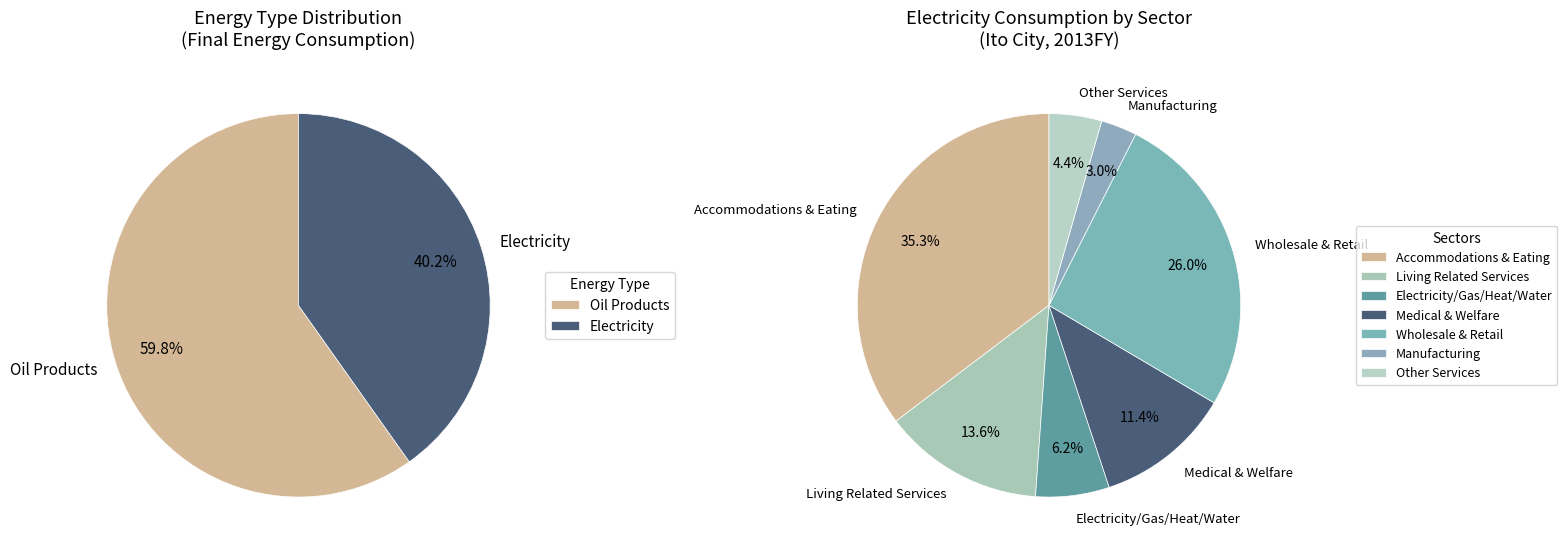

Between Heat and Oil, which is larger?

Oil